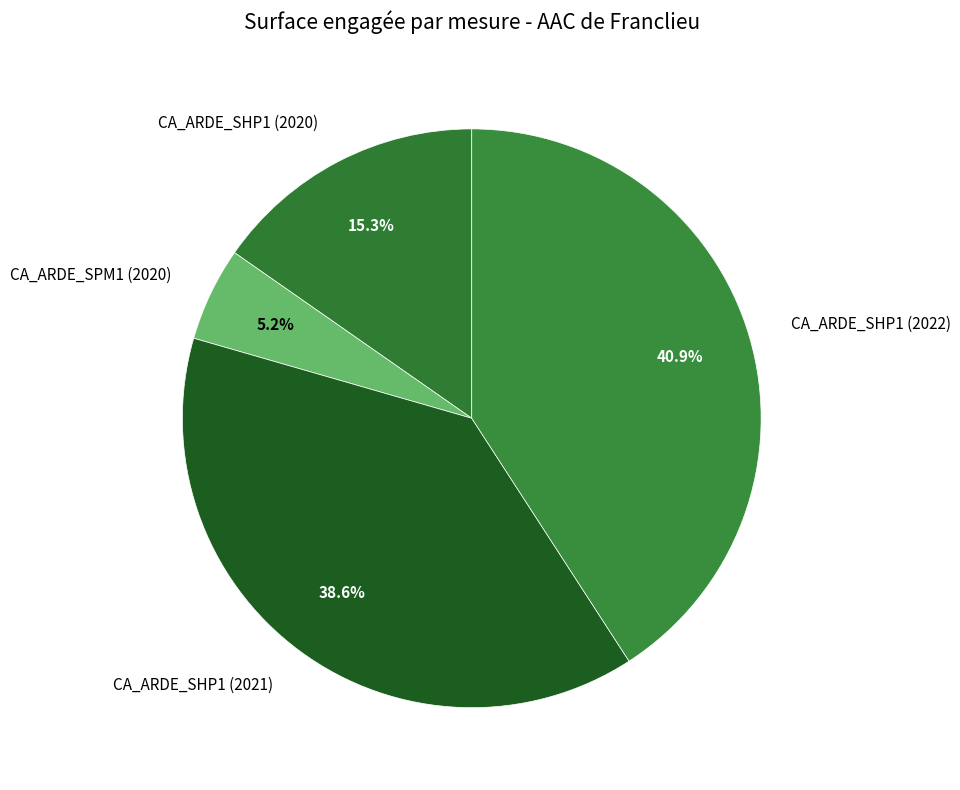

What is the smallest slice in the pie chart?

CA_ARDE_SPM1